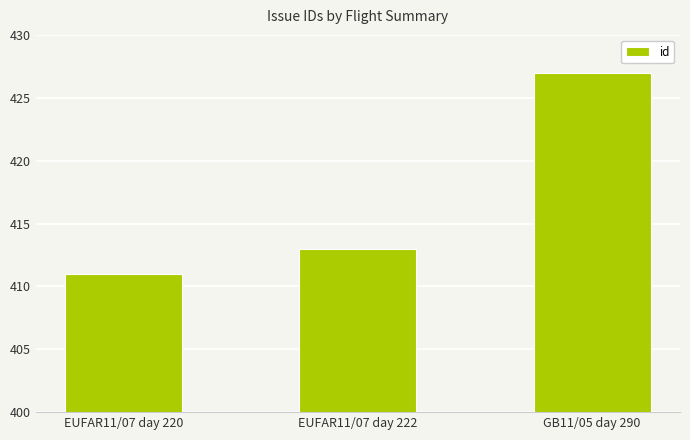

What is the sum of the values at GB11/05 day 290 and EUFAR11/07 day 220?

838